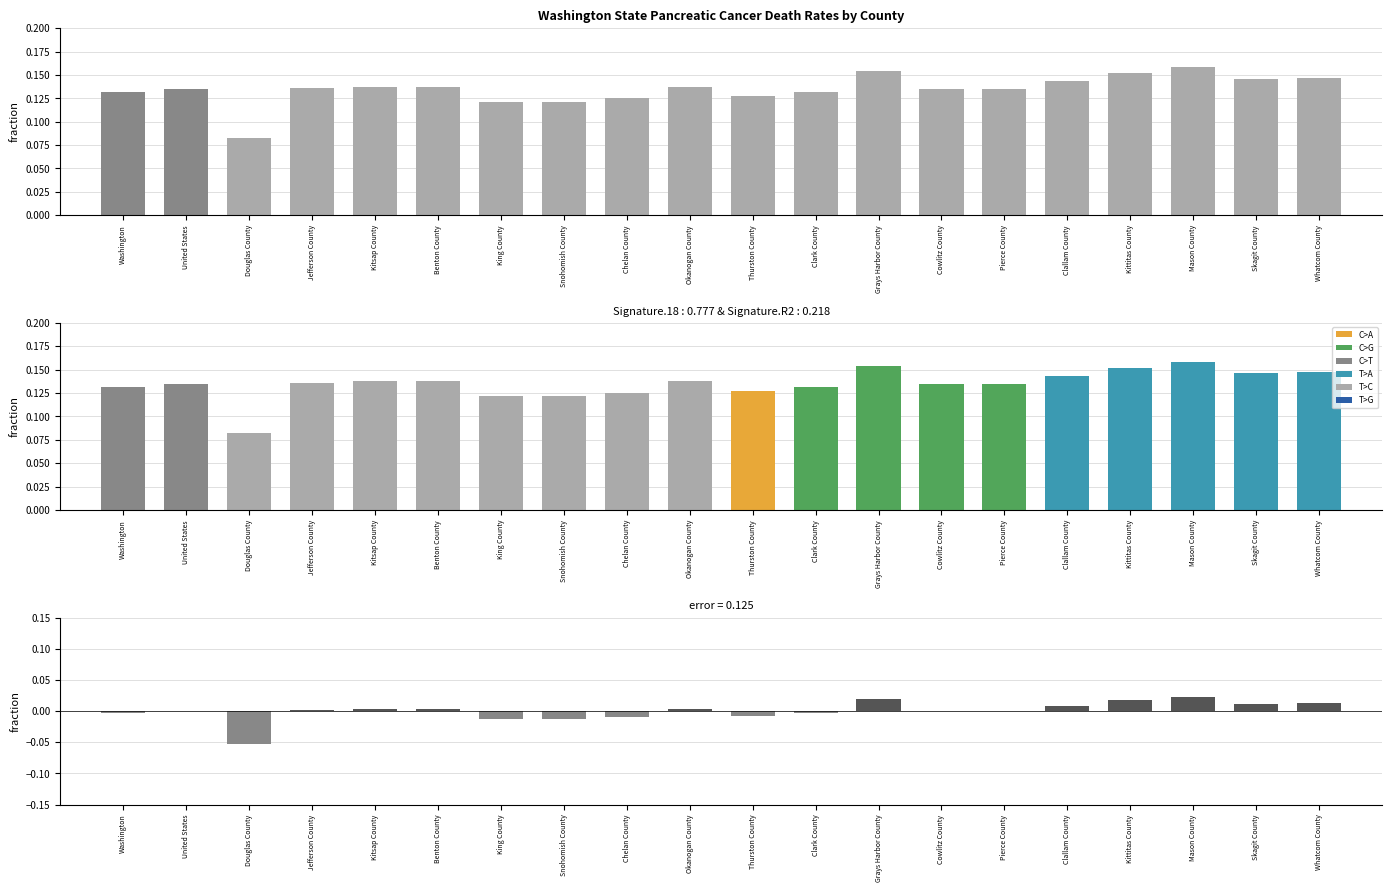

What is the label of the 9th bar from the left?

Chelan County